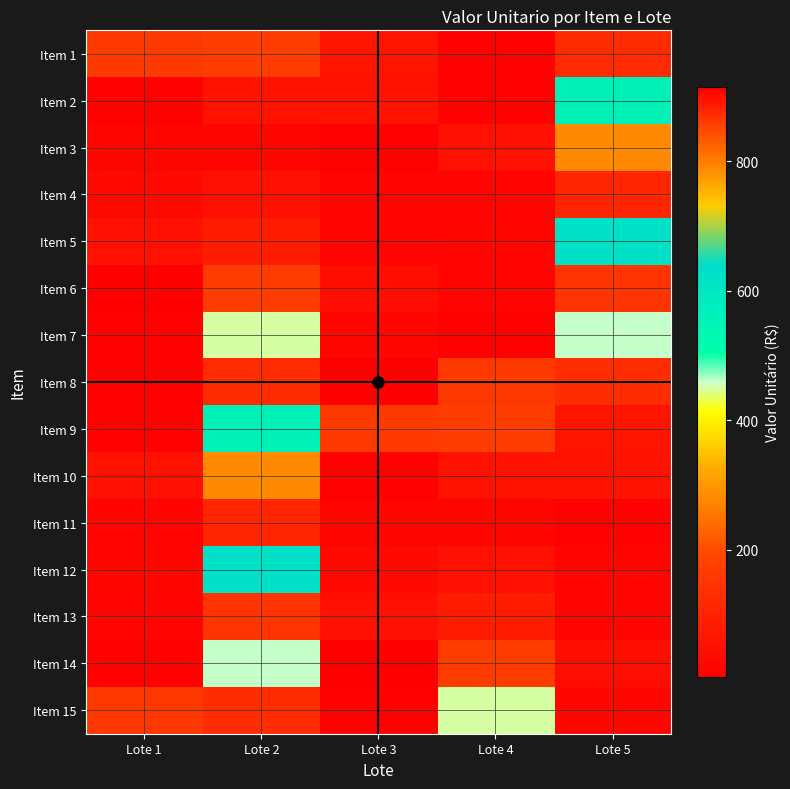

Reading left to right, extract all data points from this chart.

Item 1: Lote 1=161.2	Lote 2=169.2	Lote 3=58.0	Lote 4=12.7	Lote 5=121.7
Item 2: Lote 1=12.9	Lote 2=55.8	Lote 3=55.0	Lote 4=13.8	Lote 5=559.2
Item 3: Lote 1=20.6	Lote 2=21.4	Lote 3=10.4	Lote 4=47.9	Lote 5=279.4
Item 4: Lote 1=33.5	Lote 2=47.9	Lote 3=16.0	Lote 4=17.1	Lote 5=106.2
Item 5: Lote 1=48.4	Lote 2=80.3	Lote 3=16.8	Lote 4=22.1	Lote 5=619.1
Item 6: Lote 1=4.2	Lote 2=857.6	Lote 3=42.2	Lote 4=17.4	Lote 5=864.1
Item 7: Lote 1=8.6	Lote 2=450.9	Lote 3=22.1	Lote 4=12.4	Lote 5=462.2
Item 8: Lote 1=12.7	Lote 2=121.7	Lote 3=913.6	Lote 4=155.0	Lote 5=872.9
Item 9: Lote 1=13.8	Lote 2=559.2	Lote 3=161.2	Lote 4=169.2	Lote 5=58.0
Item 10: Lote 1=47.9	Lote 2=279.4	Lote 3=12.9	Lote 4=55.8	Lote 5=55.0
Item 11: Lote 1=17.1	Lote 2=106.2	Lote 3=20.6	Lote 4=21.4	Lote 5=10.4
Item 12: Lote 1=22.1	Lote 2=619.1	Lote 3=33.5	Lote 4=47.9	Lote 5=16.0
Item 13: Lote 1=17.4	Lote 2=864.1	Lote 3=48.4	Lote 4=80.3	Lote 5=16.8
Item 14: Lote 1=12.4	Lote 2=462.2	Lote 3=4.2	Lote 4=857.6	Lote 5=42.2
Item 15: Lote 1=155.0	Lote 2=872.9	Lote 3=8.6	Lote 4=450.9	Lote 5=22.1